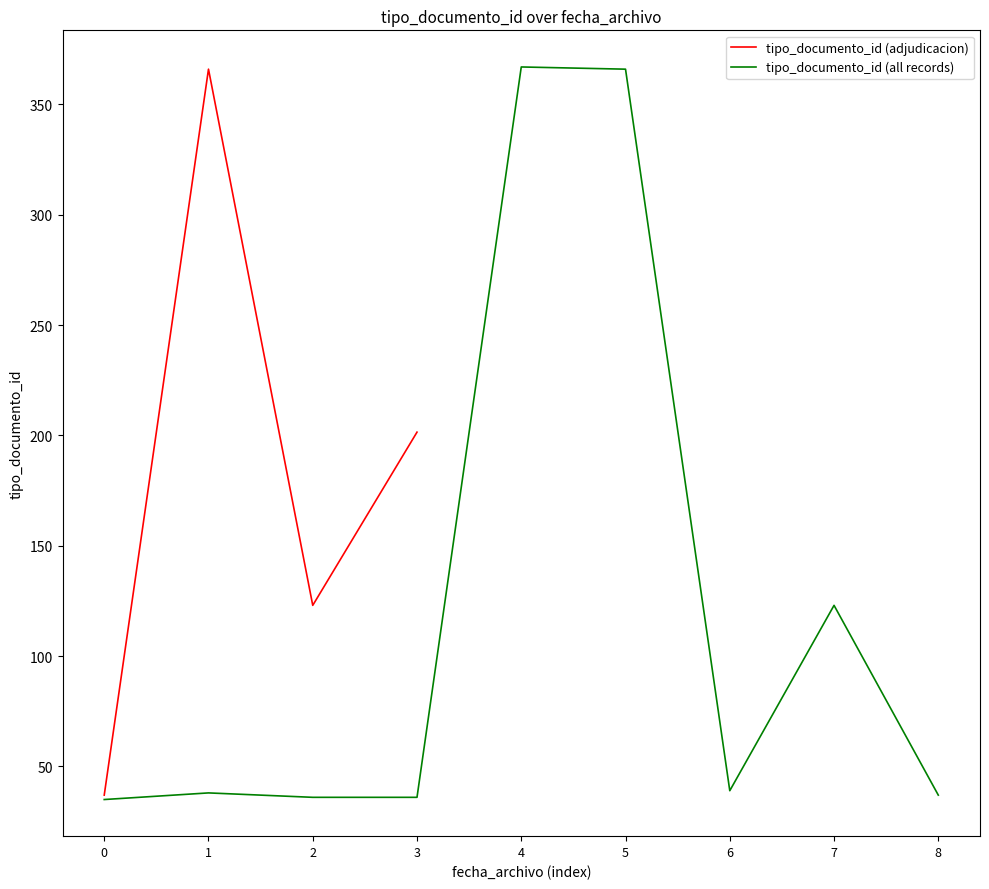

What is the difference between the maximum and minimum values?

332